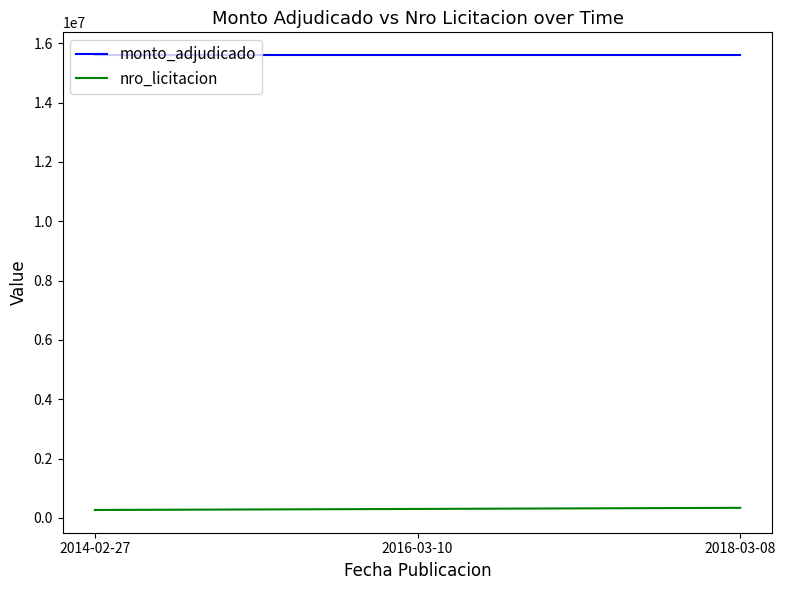

How many series are shown in this chart?

2